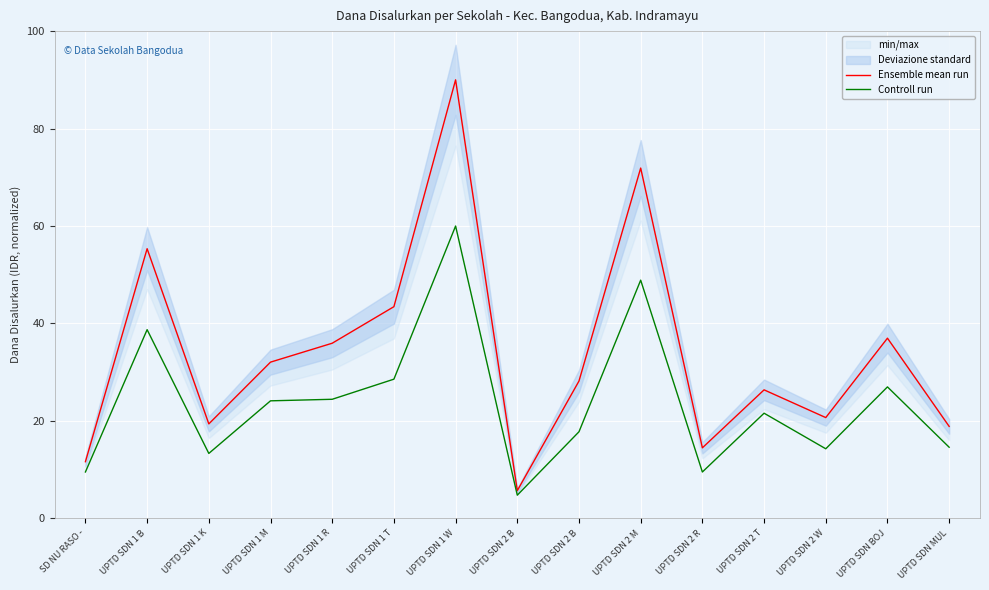

What is the spread (max minus min) of values at UPTD SDN 1 B?

16.6